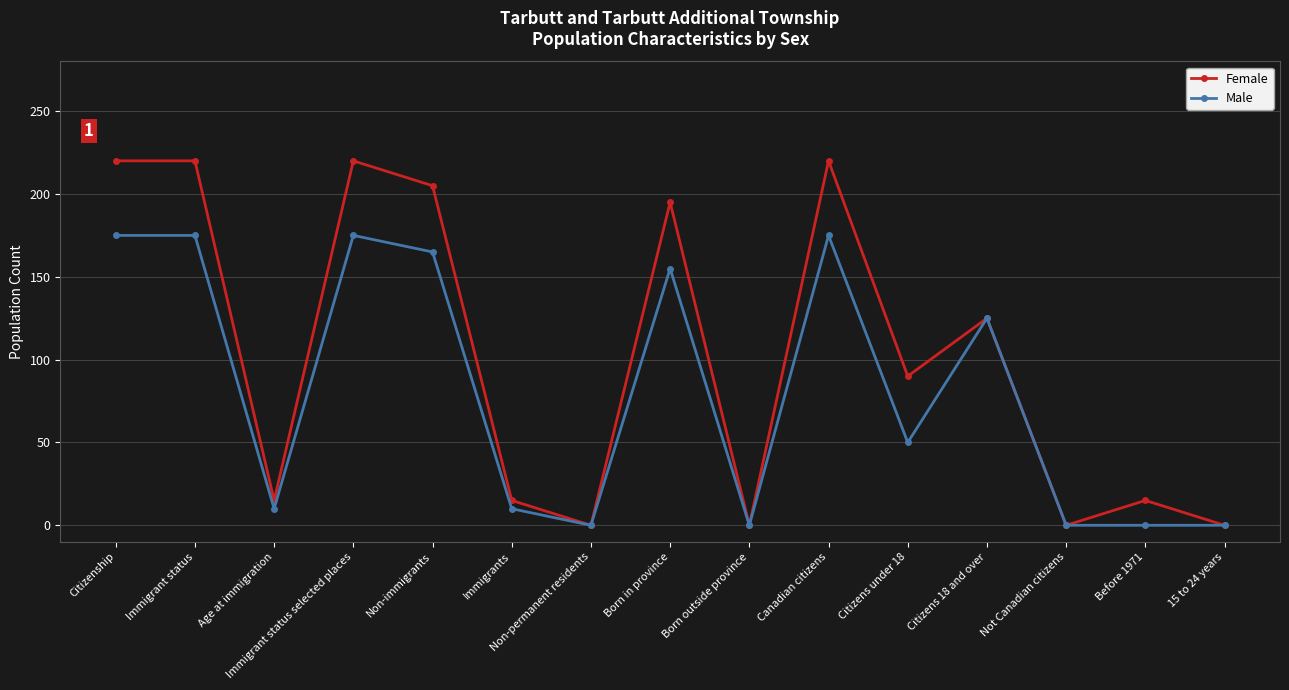

Reading left to right, extract all data points from this chart.

Female: 220	220	15	220	205	15	0	195	0	220	90	125	0	15	0
Male: 175	175	10	175	165	10	0	155	0	175	50	125	0	0	0